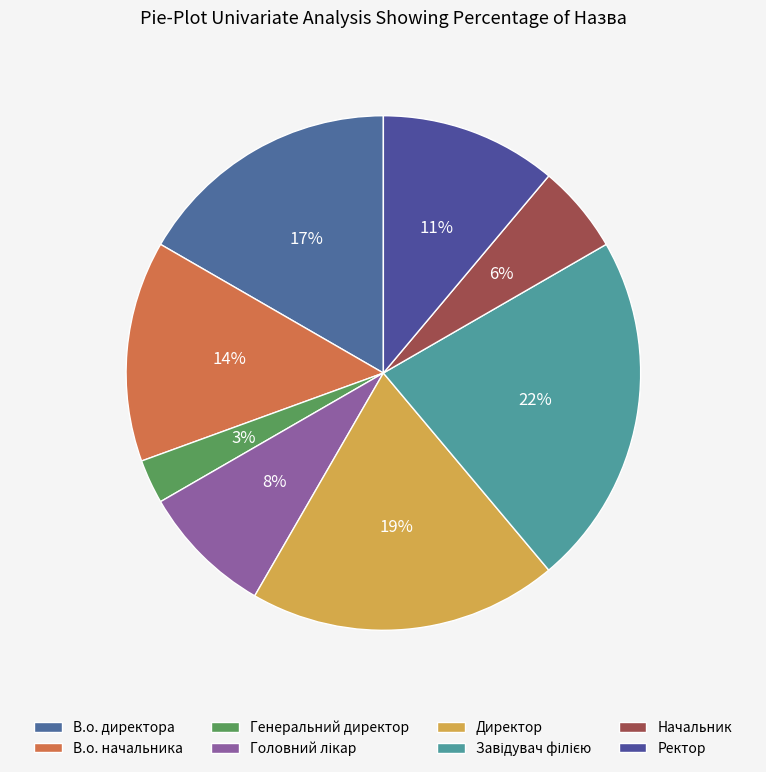

Count the number of slices in the pie.

8